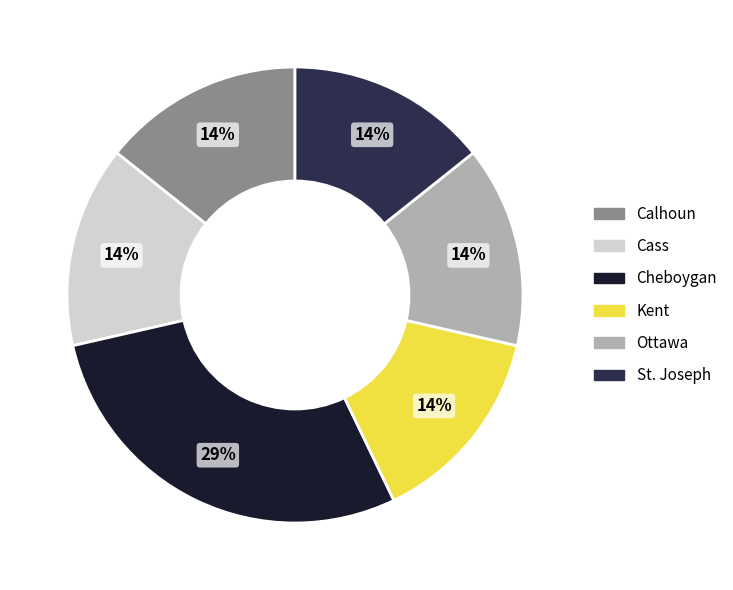

To the nearest percent, what is the average slice percentage?

17%